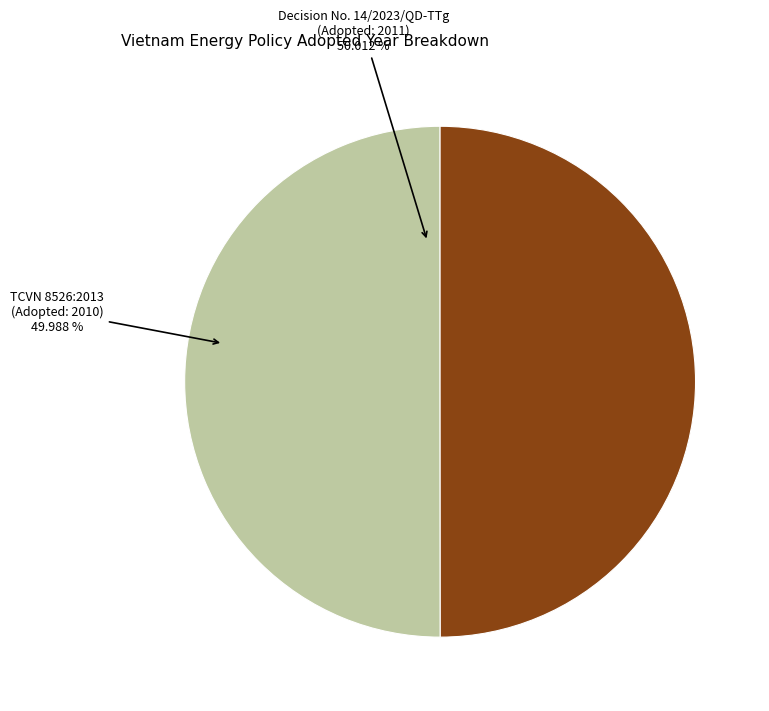

Does any single category account for the majority?

Yes